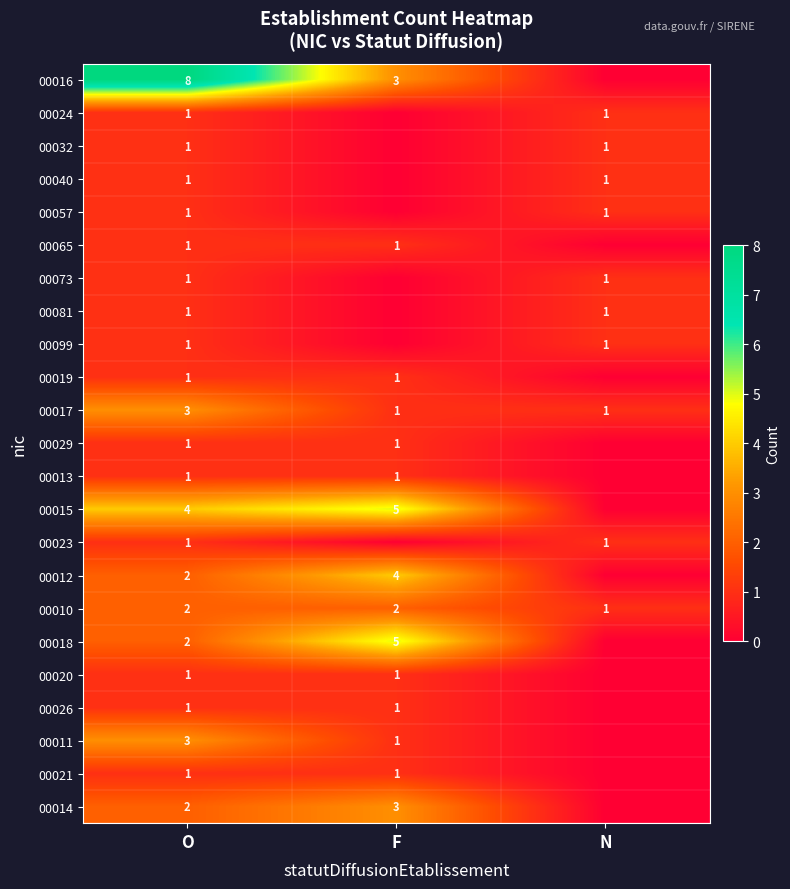

What is the total value across all series at O?

41